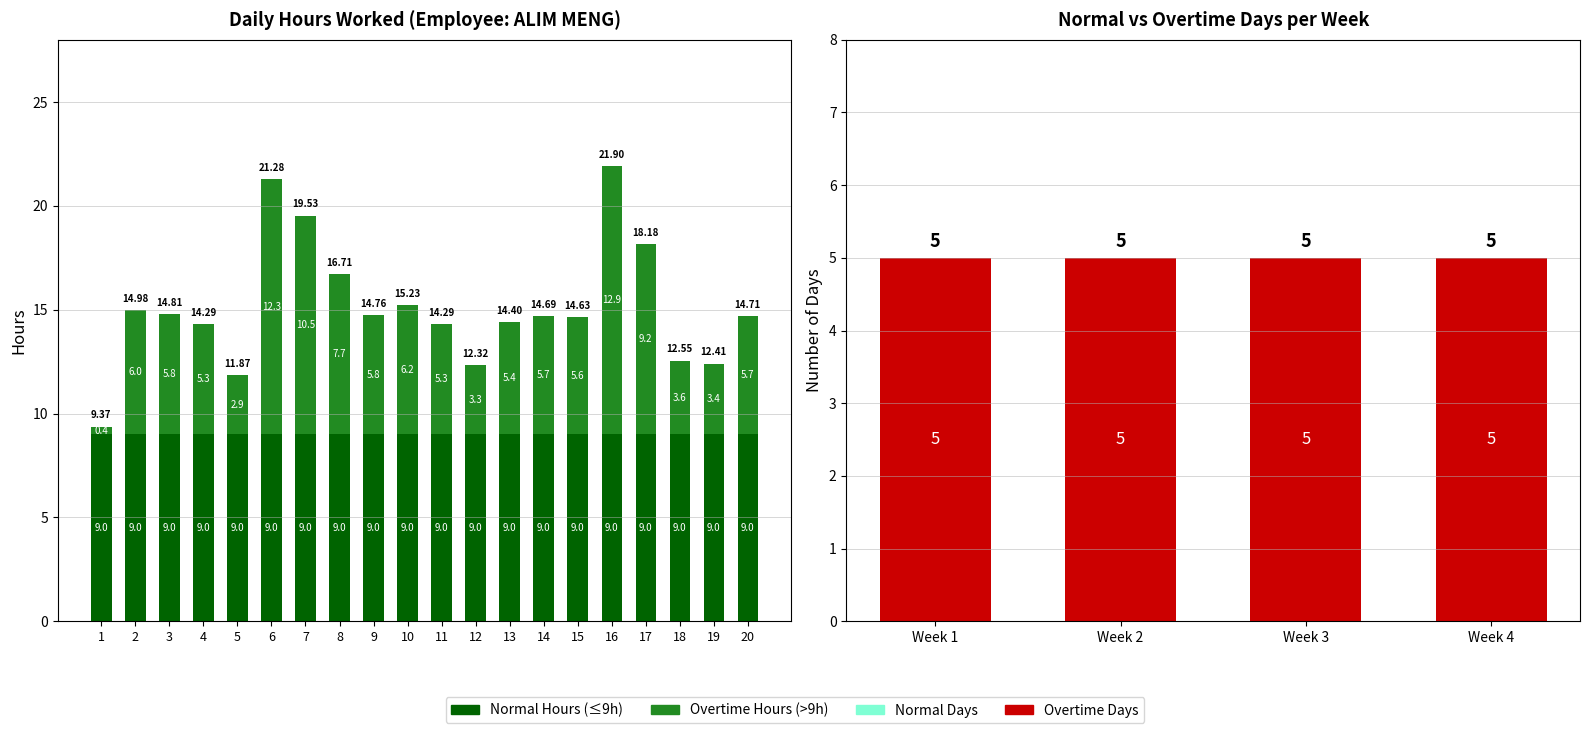

List the labels in order of value, smallest first.

1, 5, 12, 19, 18, 4, 11, 13, 15, 14, 20, 9, 3, 2, 10, 8, 17, 7, 6, 16